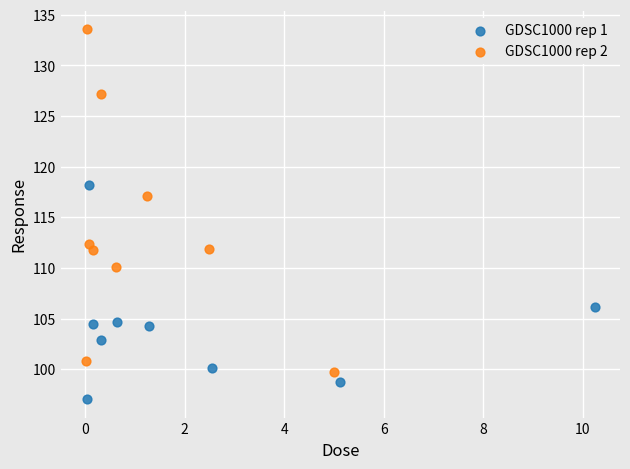

Which series contains the lowest Y value?

GDSC1000 rep 1